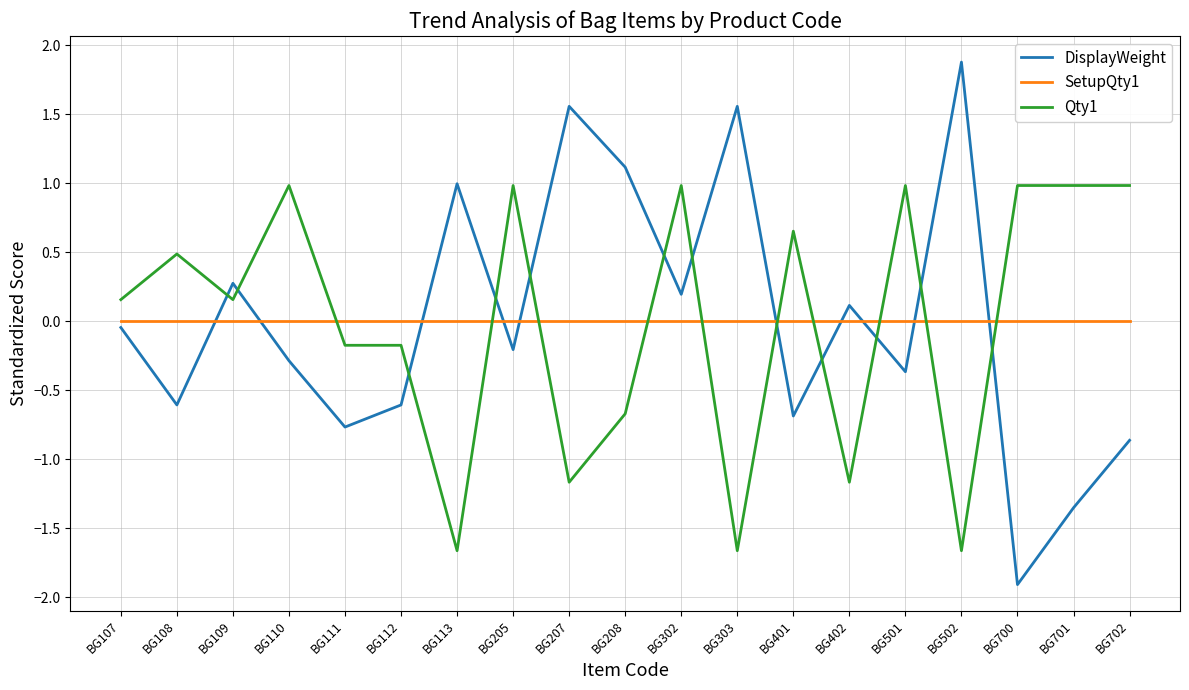

Is the value of Qty1 at BG402 greater than the value of SetupQty1 at BG112?

No